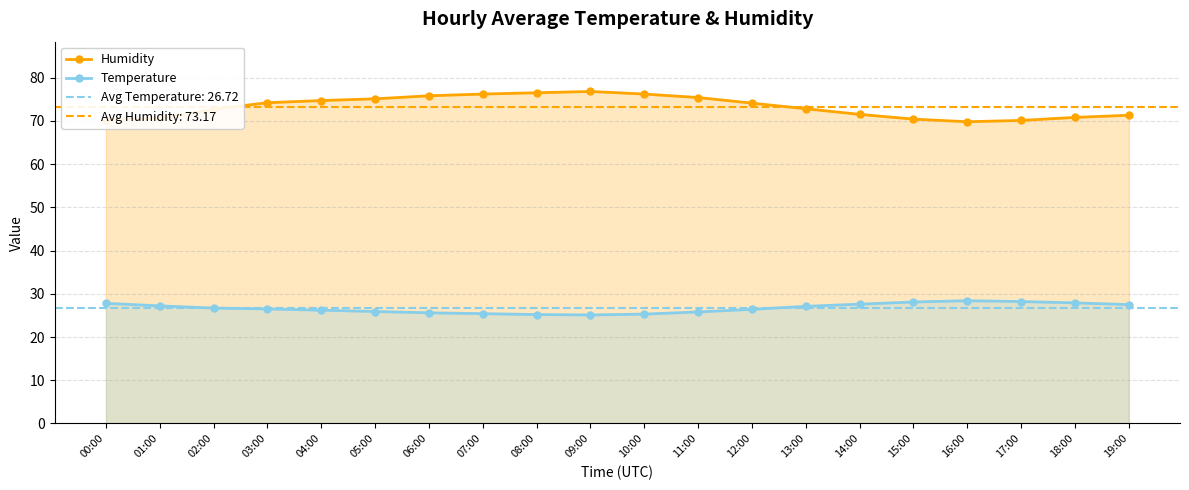

How many lines are shown in the chart?

2